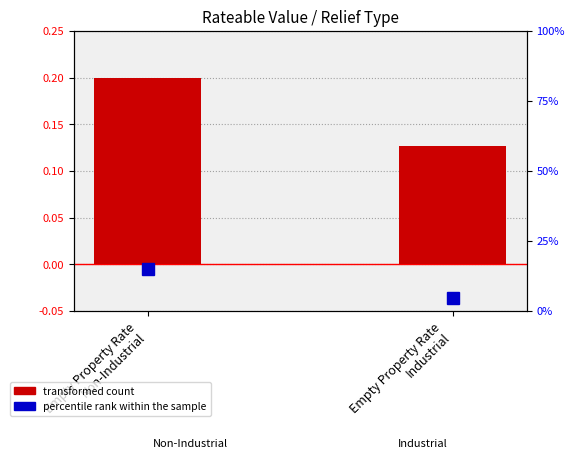

Which has a higher value, Empty Property Rate
Industrial or Empty Property Rate
Non-Industrial?

Empty Property Rate
Non-Industrial